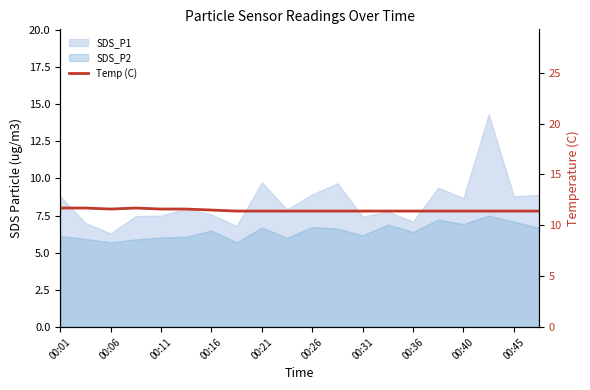

True or false: the data shows 16.5 at 00:16.

False